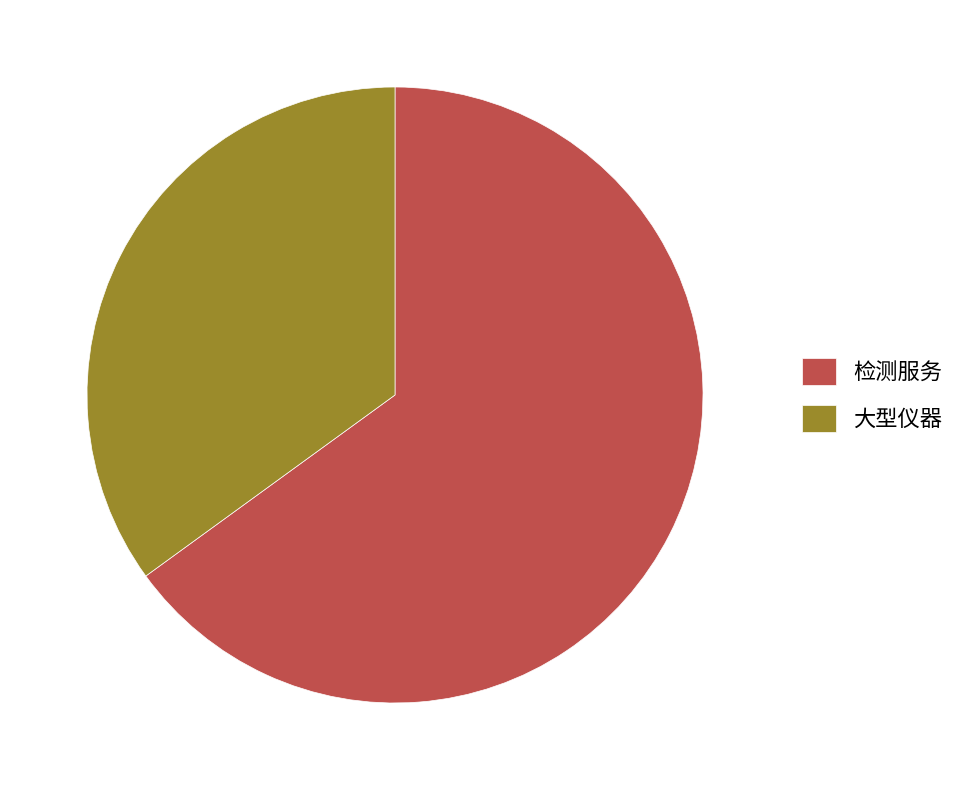

Is there any slice that represents more than half of the pie?

Yes